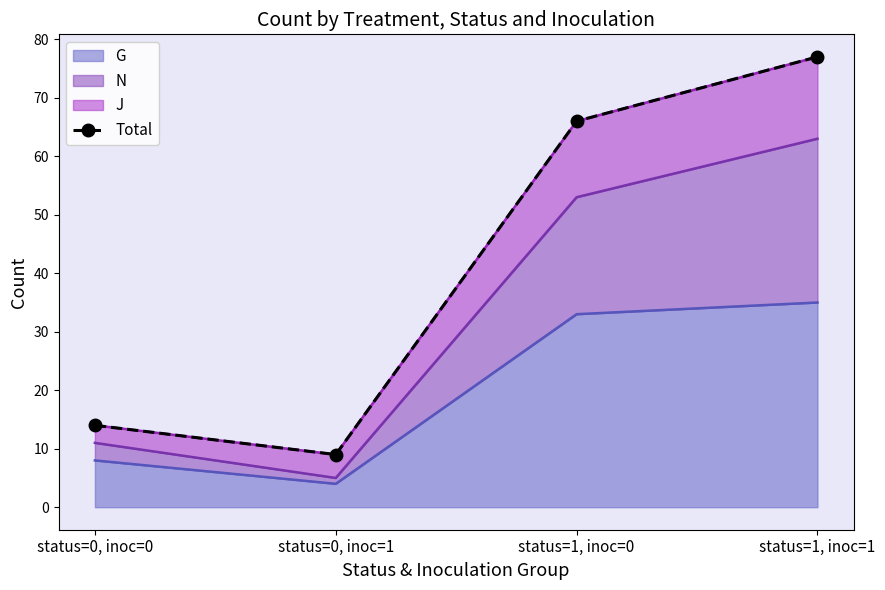

List the labels in order of value, largest first.

status=1, inoc=1, status=1, inoc=0, status=0, inoc=0, status=0, inoc=1